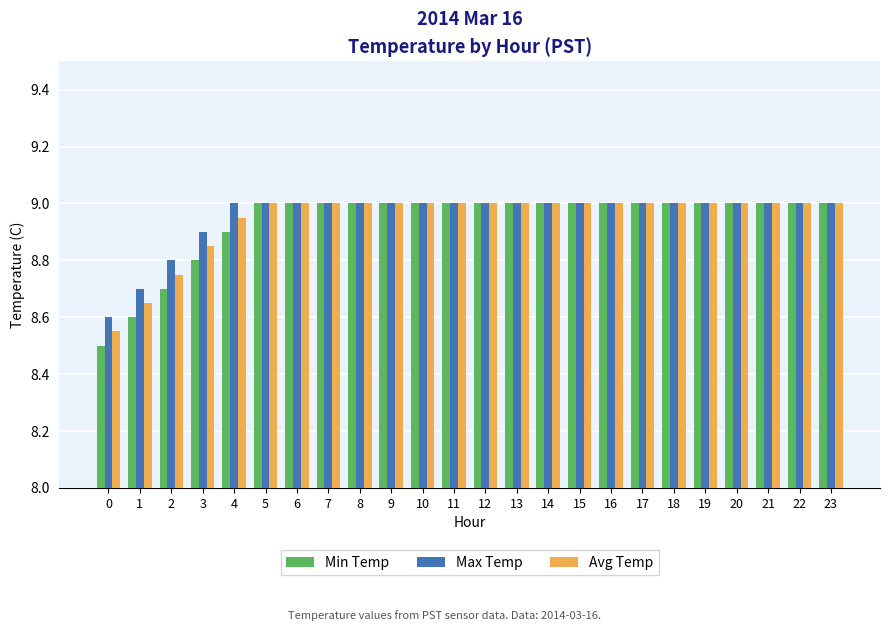

What is the difference between the second highest and minimum values in the Max Temp series?

0.4